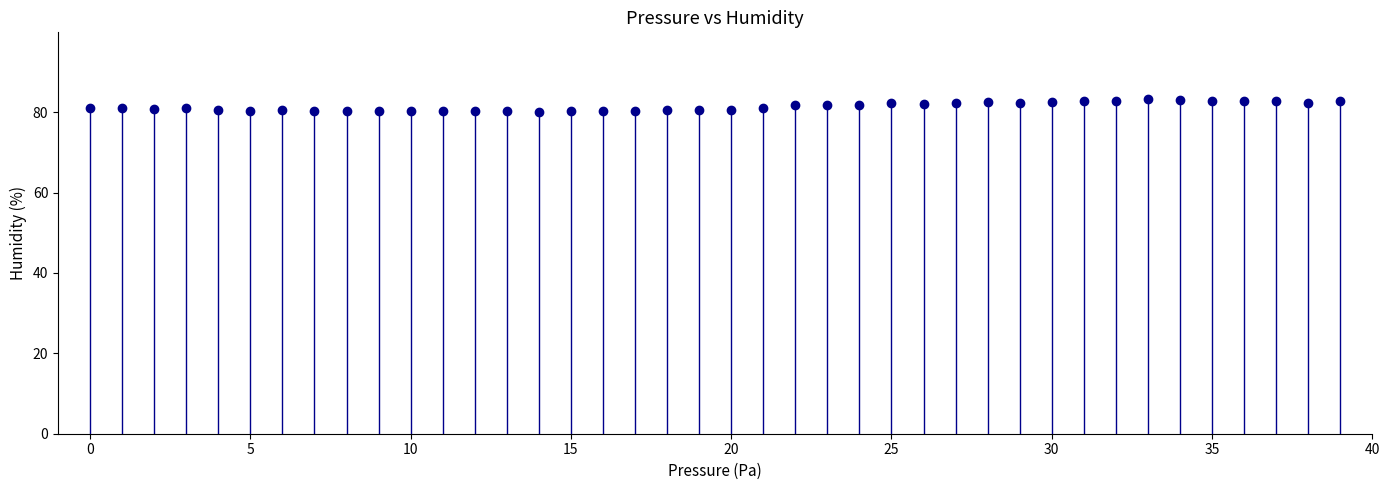

What is the range of Y values (max minus min)?

3.1